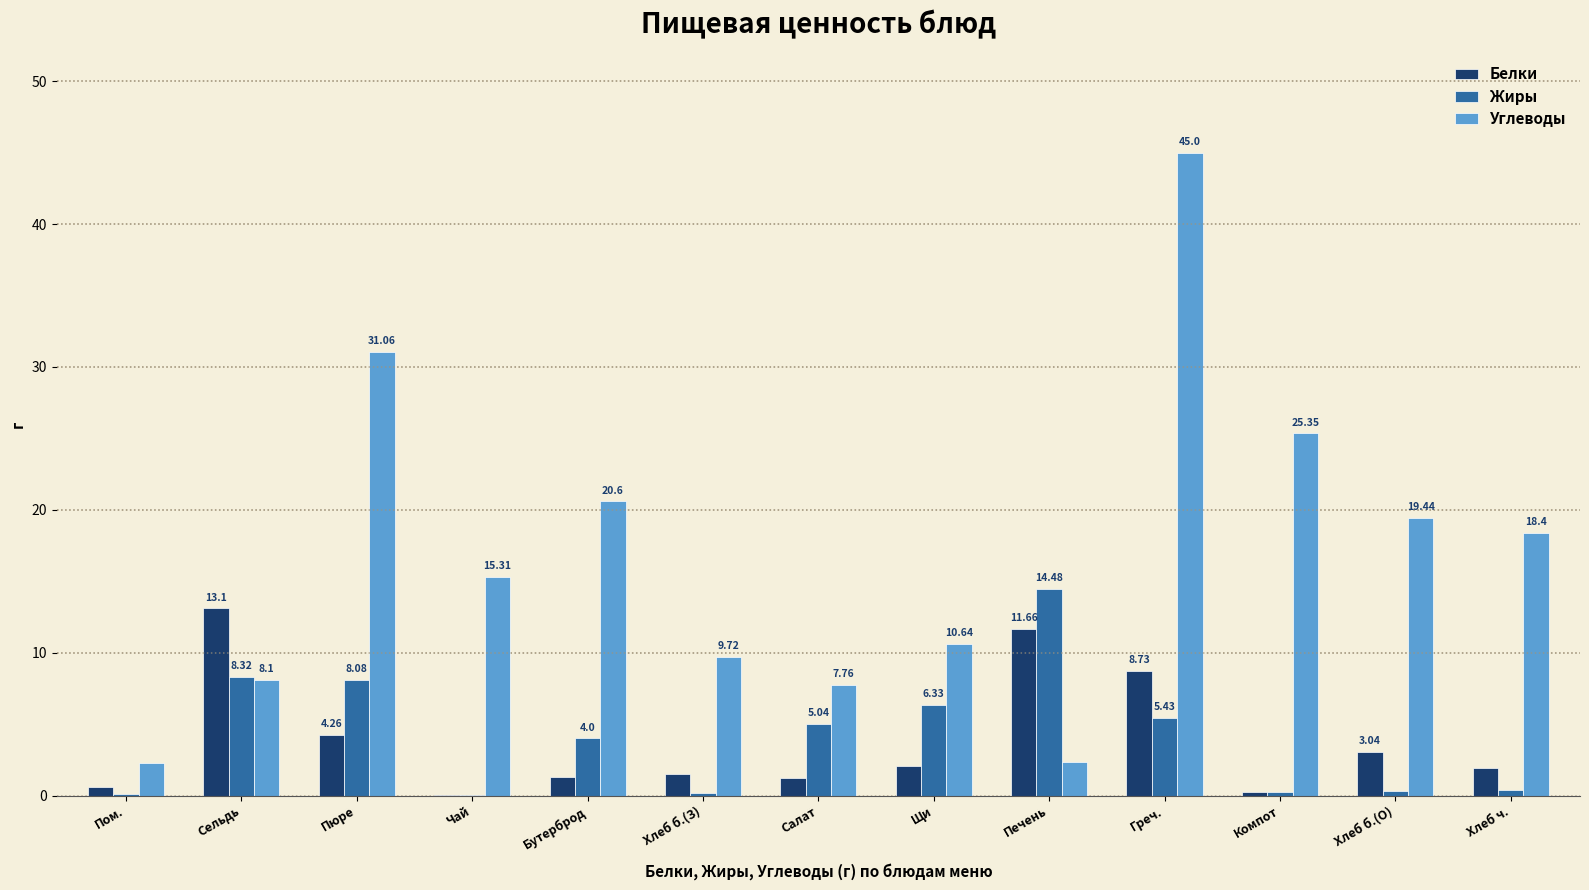

Between Салат and Хлеб б.(О), which series saw the biggest shift?

Углеводы